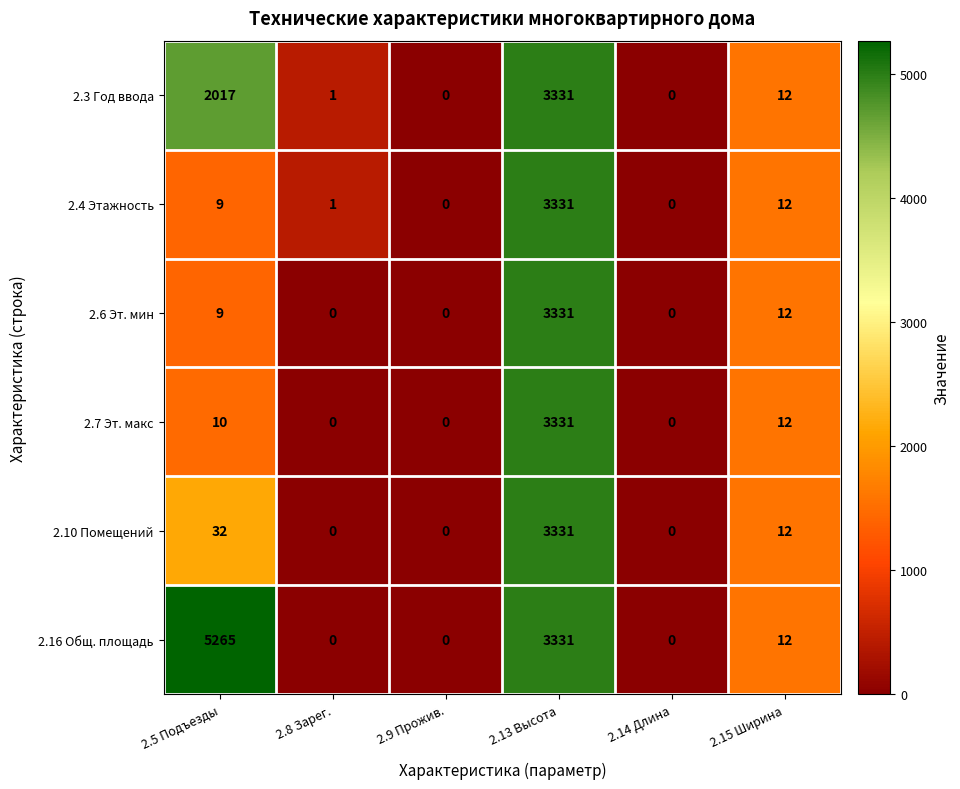

The value of 2.3 Год ввода at 2.13 Высота is 3331. True or false?

True